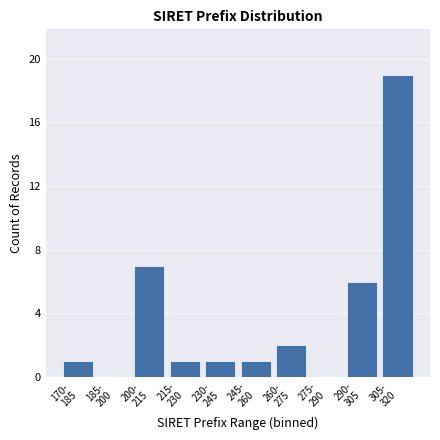

What is the maximum value shown in the chart?

19